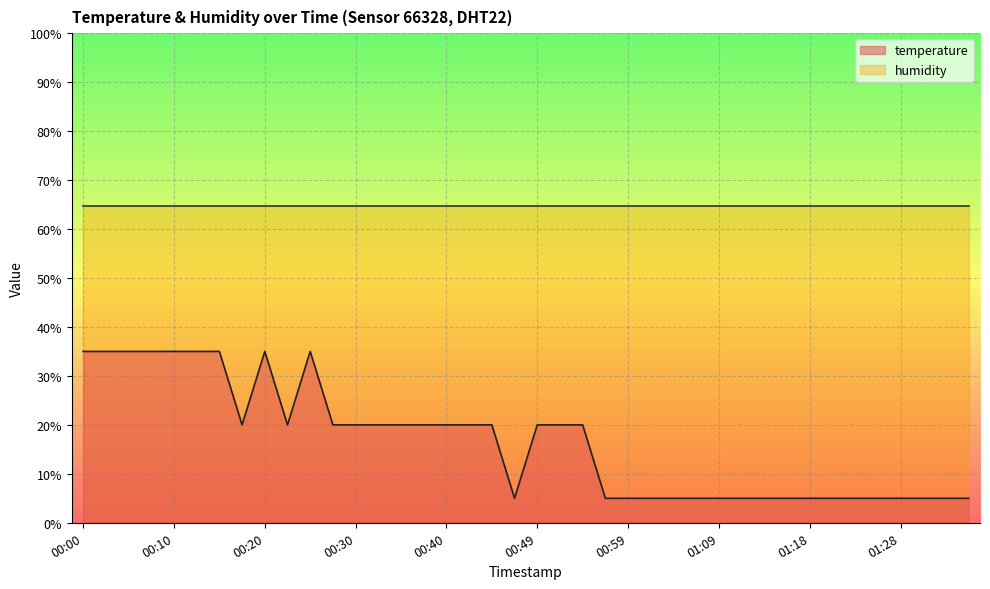

What is the difference between the maximum and minimum values?

30.0